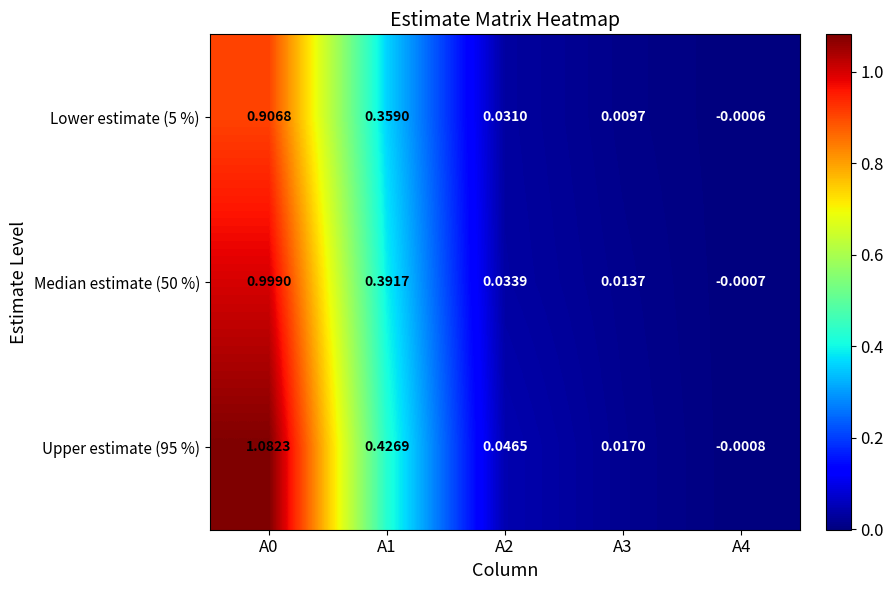

Is the value of Median estimate (50 %) at A0 greater than the value of Lower estimate (5 %) at A0?

Yes